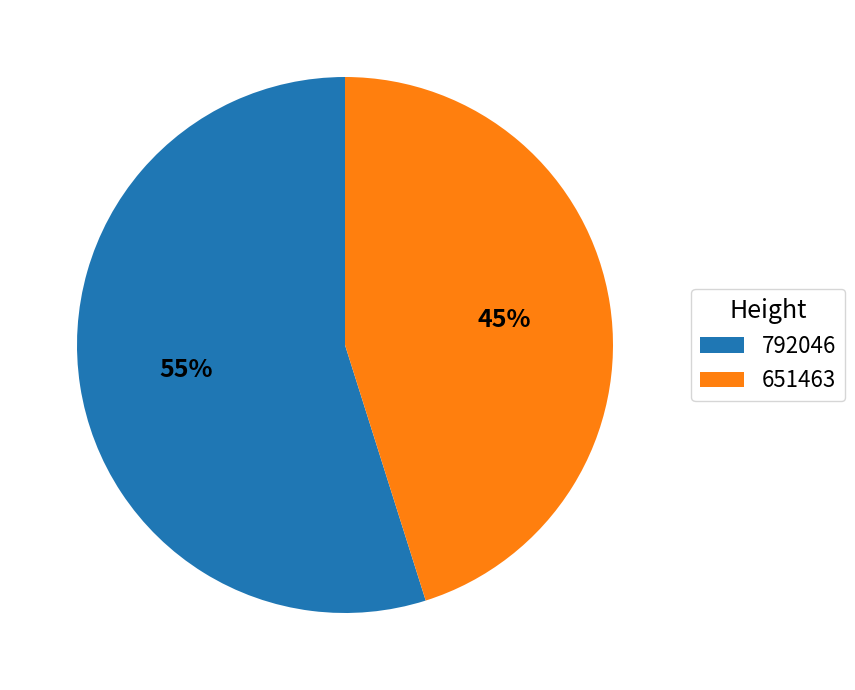

Which slice is the smallest?

651463